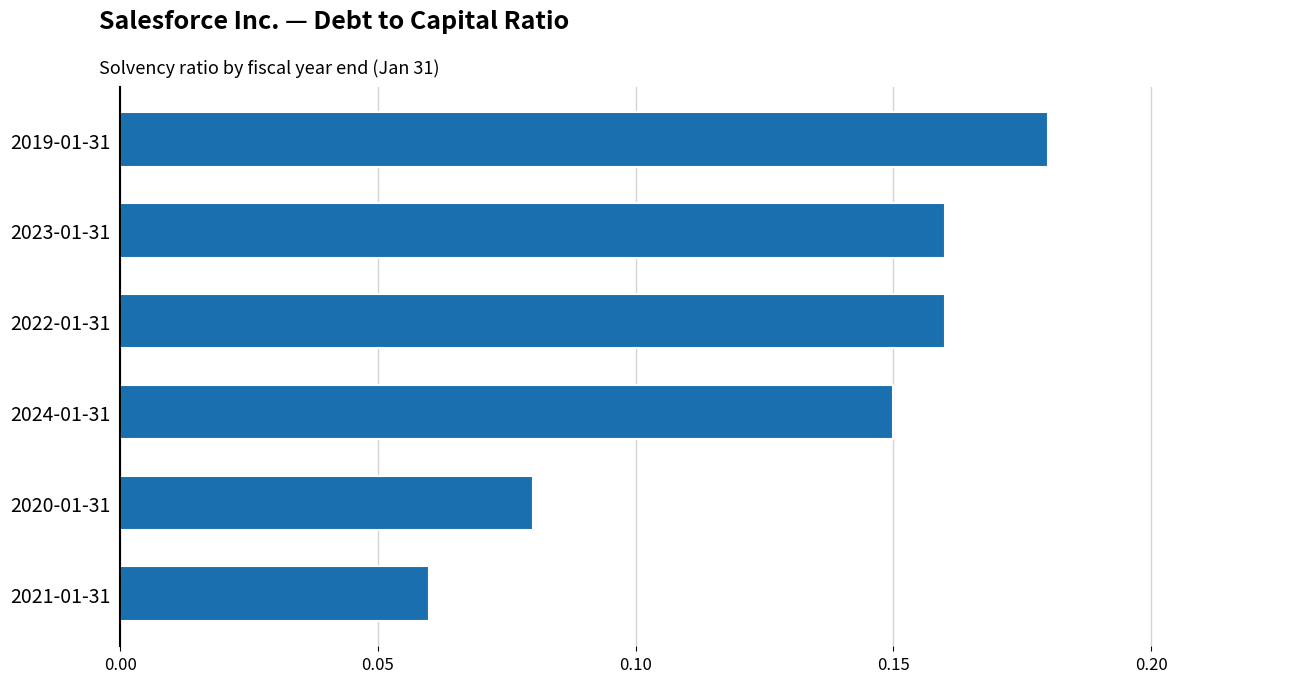

How many values are between 0 and 1?

6